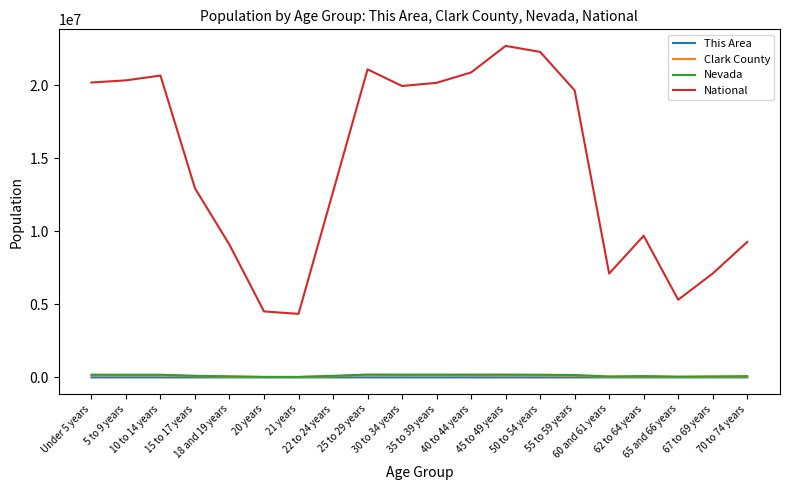

What is the sum of the National values at 45 to 49 years and 70 to 74 years?

31986757